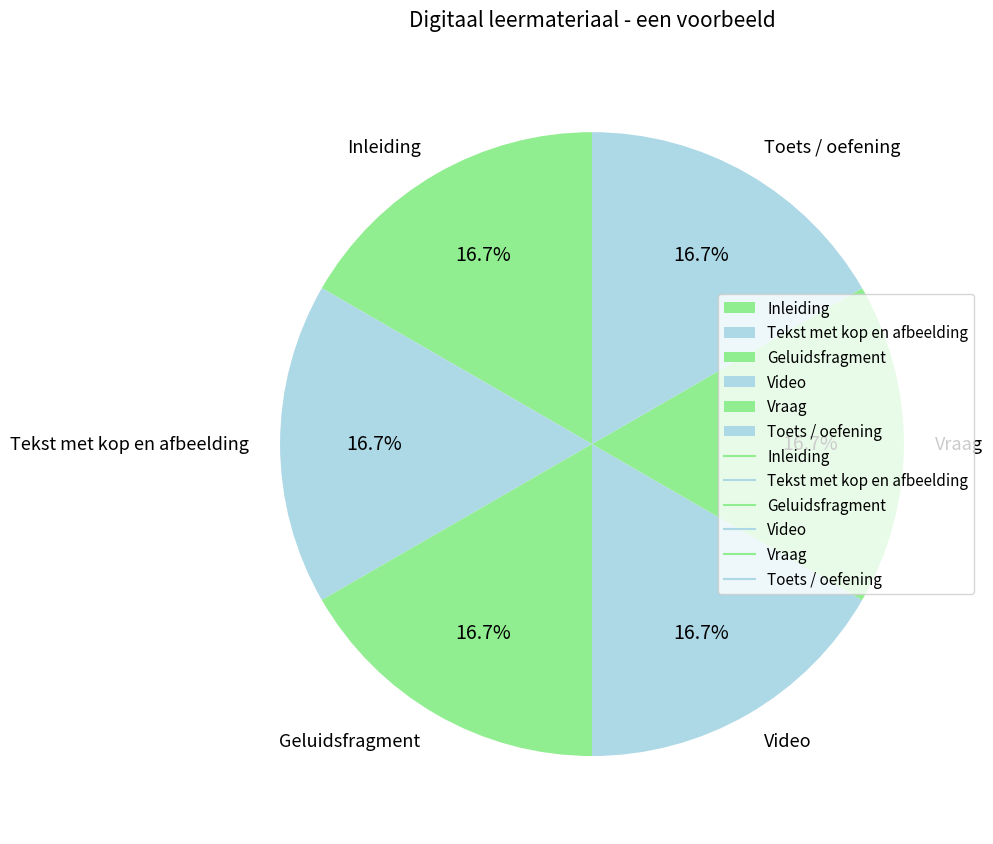

How many slices are in this pie chart?

6